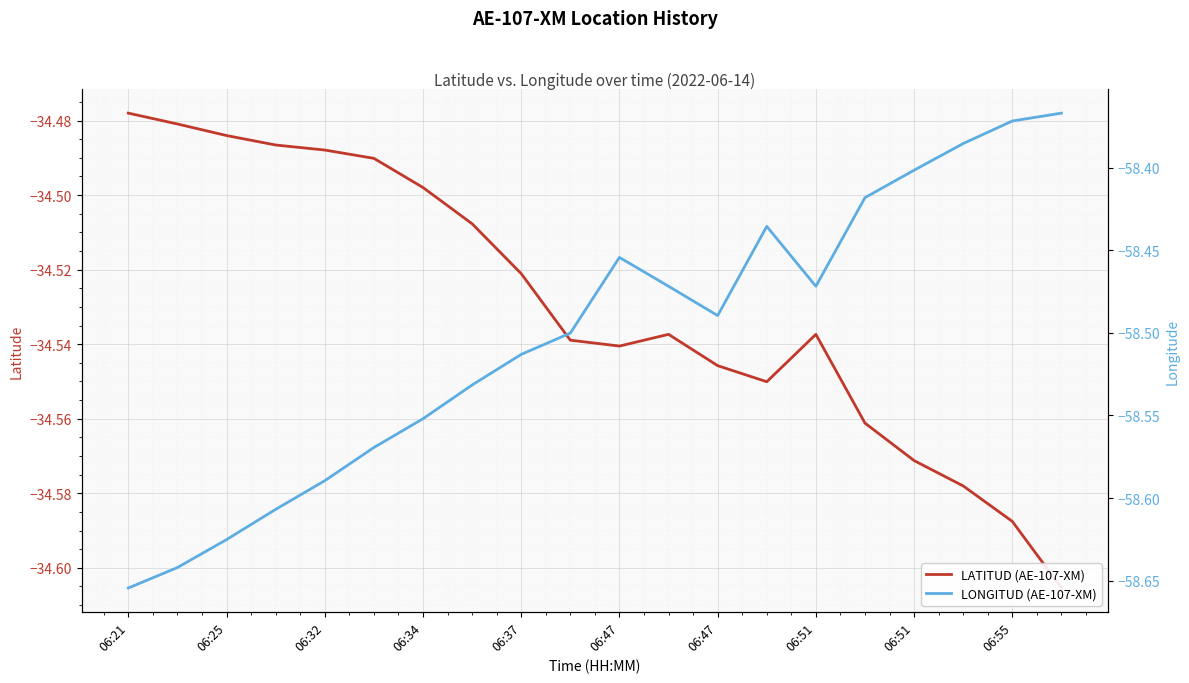

Between 06:37 and 06:55, which series saw the biggest shift?

LONGITUD (AE-107-XM)